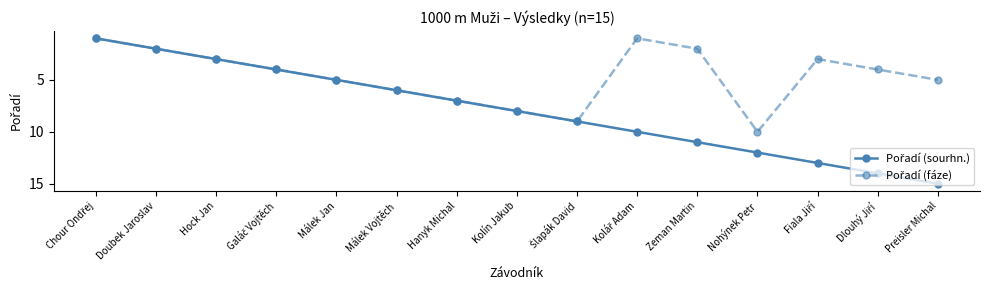

What is the label of the 1st point from the right?

Preisler Michal